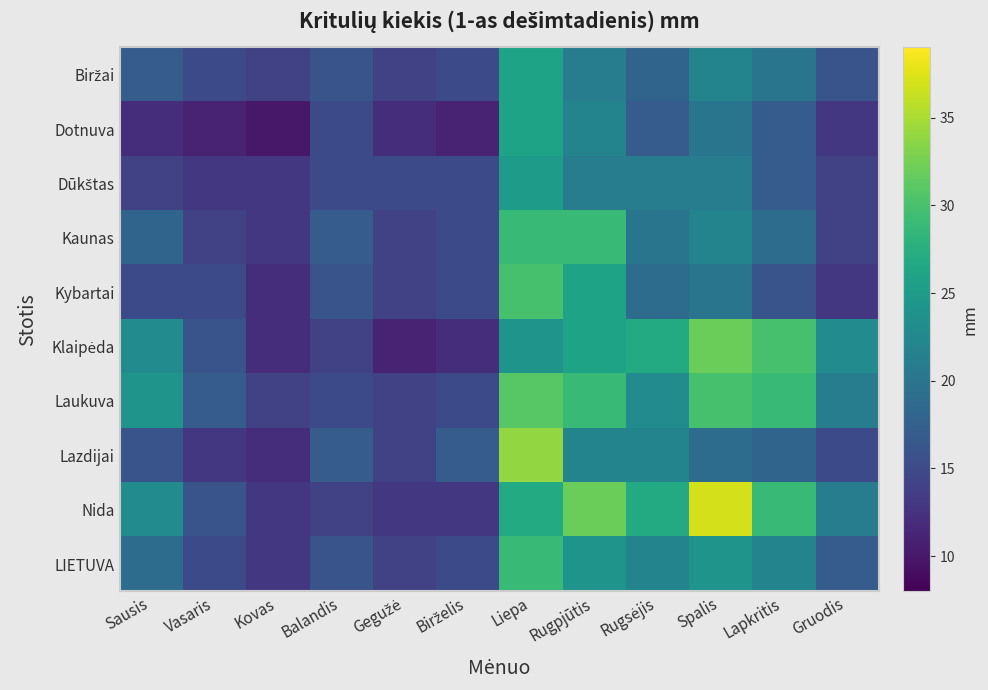

Between Lapkritis and Spalis, which is larger?

Spalis